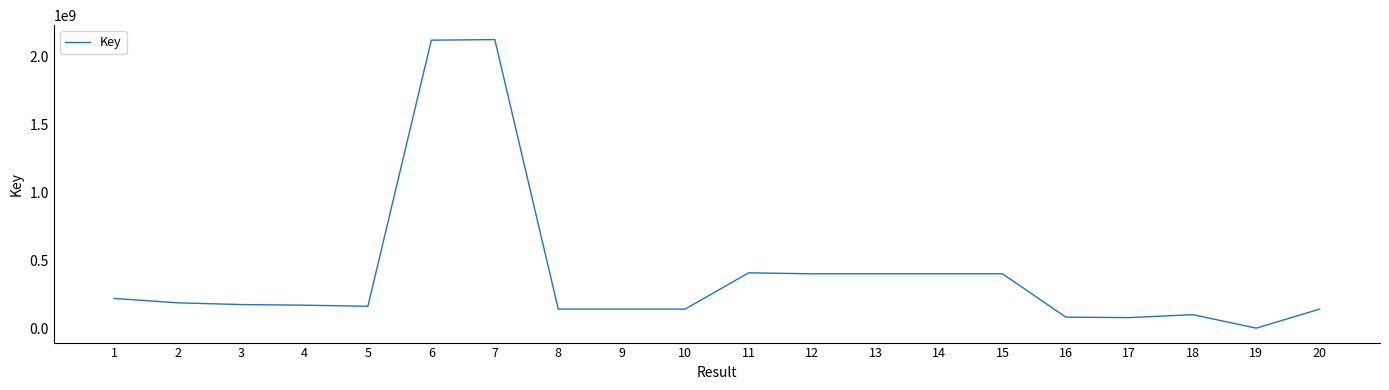

The value at 20 is 141405544. True or false?

True